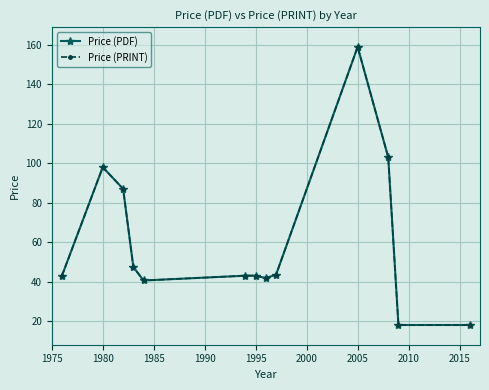

True or false: Price (PRINT) and Price (PDF) cross at least once.

False